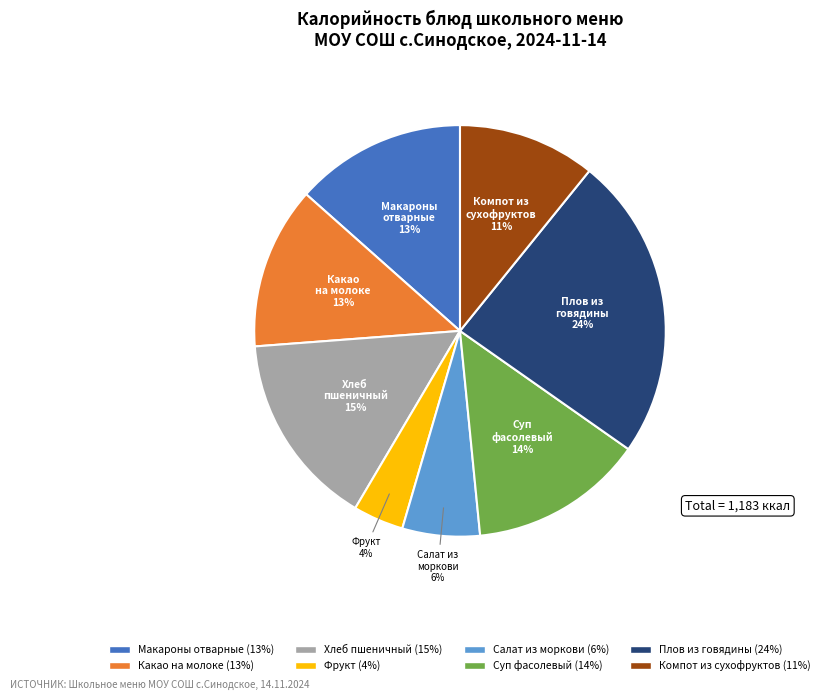

To the nearest percent, what is the average slice percentage?

12%